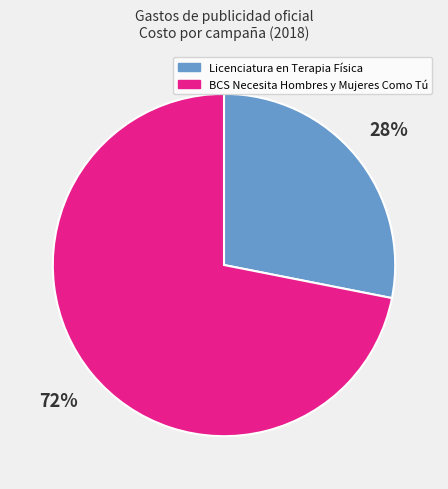

The Licenciatura en Terapia Física slice represents 21% of the pie. True or false?

False